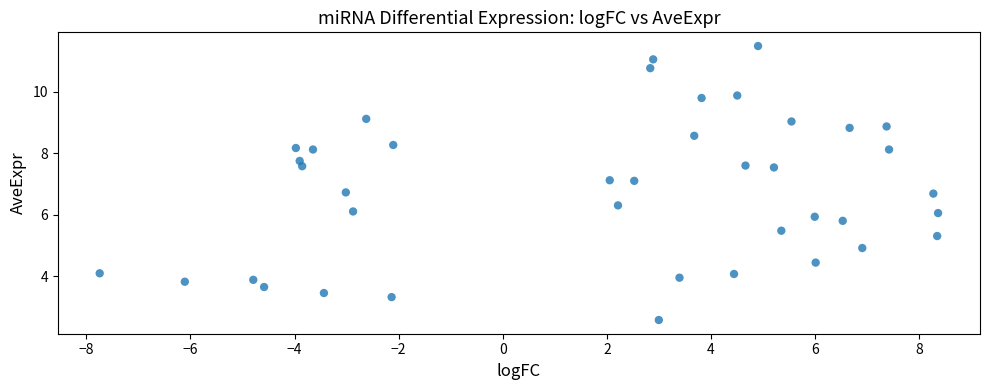

What is the range of Y values (max minus min)?

8.9